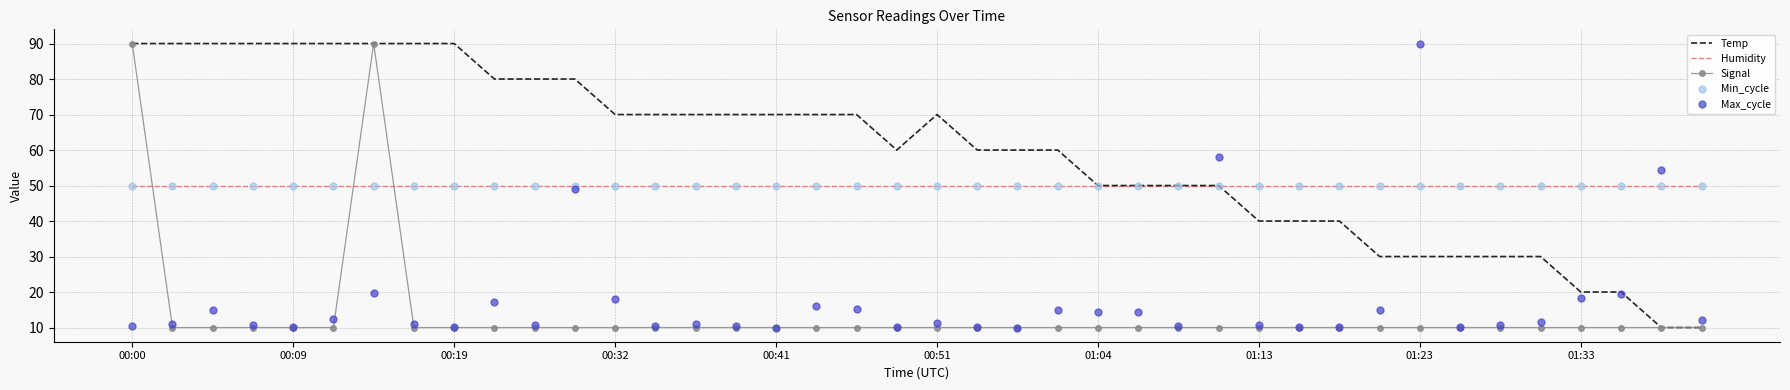

What is the highest value of the Min_cycle series?

50.0